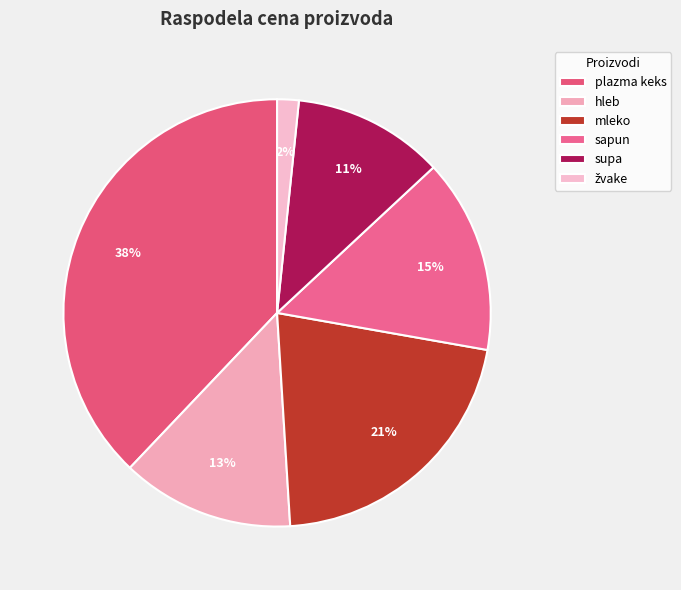

To the nearest percent, what percentage of the pie is plazma keks?

38%